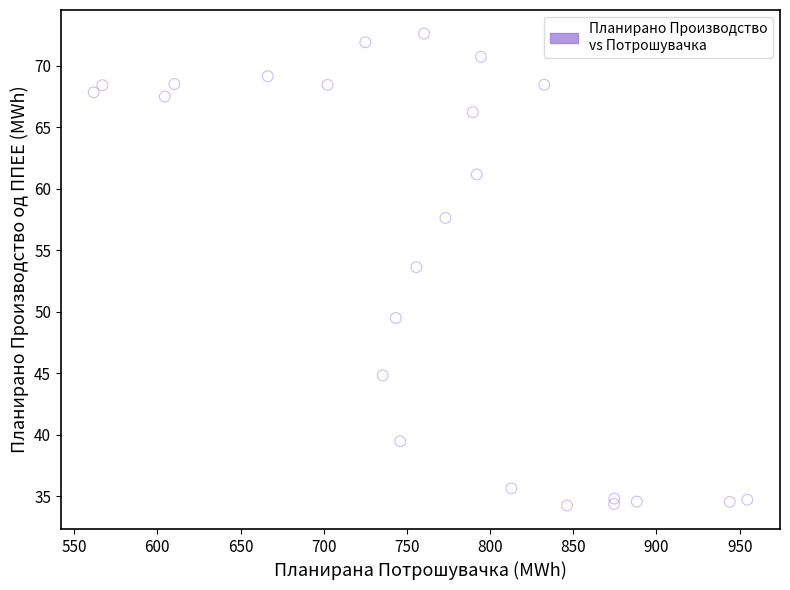

What is the range of Y values (max minus min)?

38.4